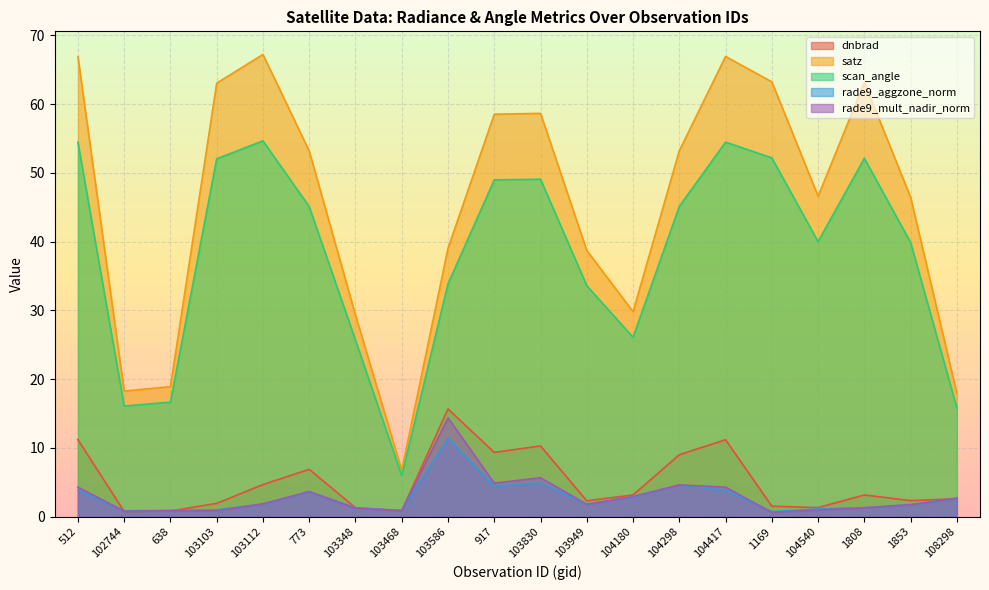

What value does the satz series have at 1853?

46.5